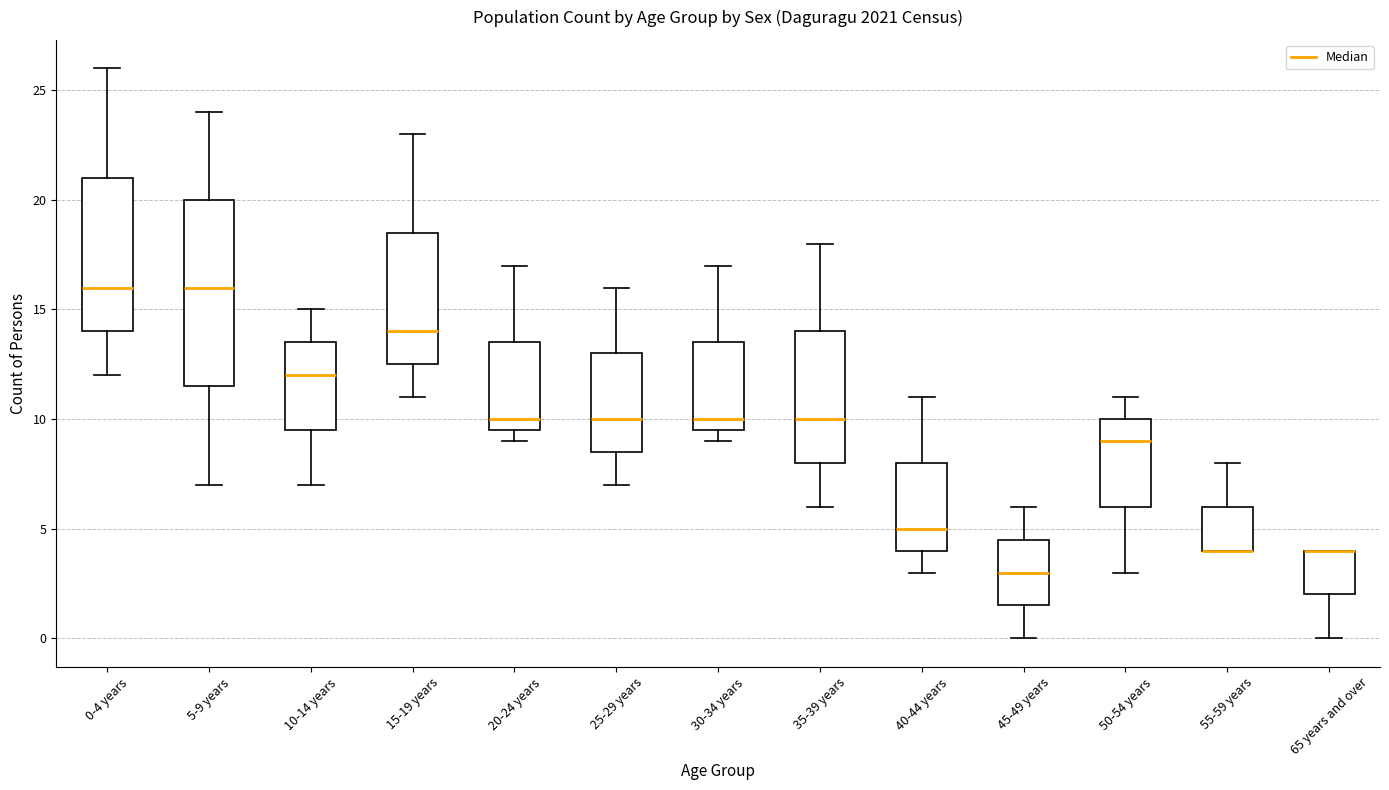

Reading left to right, transcribe this box plot: for each box, give where its median line is, the range the box spans, and where its two whiskers end, as read against the y-axis. The values are not printed on the chart, so give them approximately, as read against the axis.

0-4 years: median 16.0, box 14.0 to 21.0, whiskers 12.0 to 26.0
5-9 years: median 16.0, box 11.5 to 20.0, whiskers 7.0 to 24.0
10-14 years: median 12.0, box 9.5 to 13.5, whiskers 7.0 to 15.0
15-19 years: median 14.0, box 12.5 to 18.5, whiskers 11.0 to 23.0
20-24 years: median 10.0, box 9.5 to 13.5, whiskers 9.0 to 17.0
25-29 years: median 10.0, box 8.5 to 13.0, whiskers 7.0 to 16.0
30-34 years: median 10.0, box 9.5 to 13.5, whiskers 9.0 to 17.0
35-39 years: median 10.0, box 8.0 to 14.0, whiskers 6.0 to 18.0
40-44 years: median 5.0, box 4.0 to 8.0, whiskers 3.0 to 11.0
45-49 years: median 3.0, box 1.5 to 4.5, whiskers 0.0 to 6.0
50-54 years: median 9.0, box 6.0 to 10.0, whiskers 3.0 to 11.0
55-59 years: median 4.0 (drawn on the box's lower edge), box 4.0 to 6.0, whiskers 4.0 to 8.0
65 years and over: median 4.0 (drawn on the box's upper edge), box 2.0 to 4.0, whiskers 0.0 to 4.0